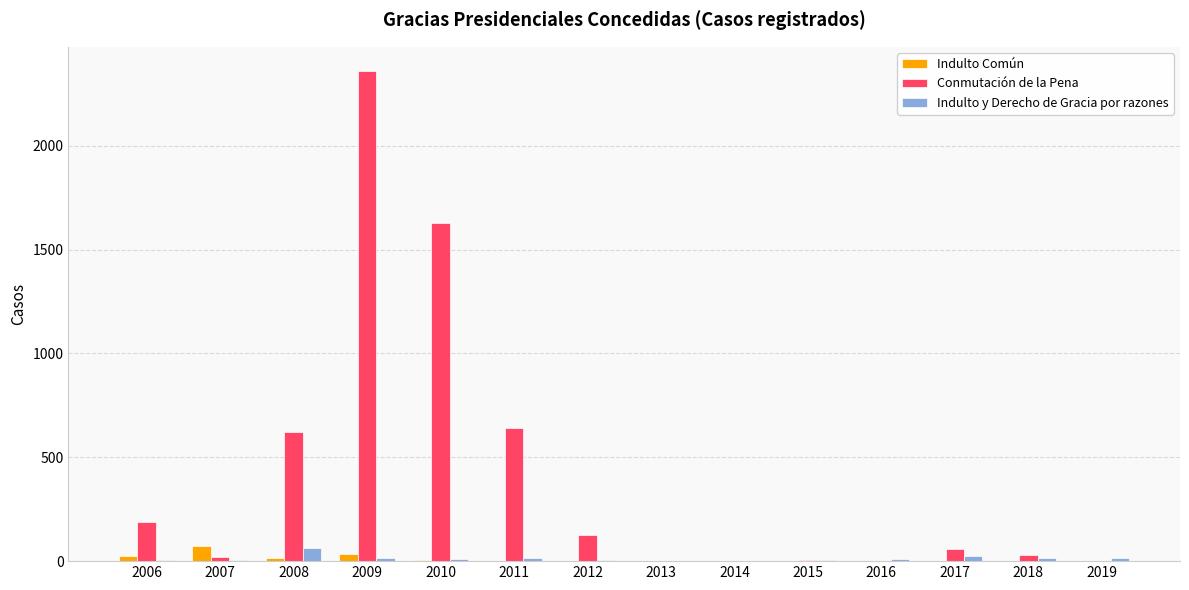

Which series has the largest range (max minus min)?

Conmutación de la Pena